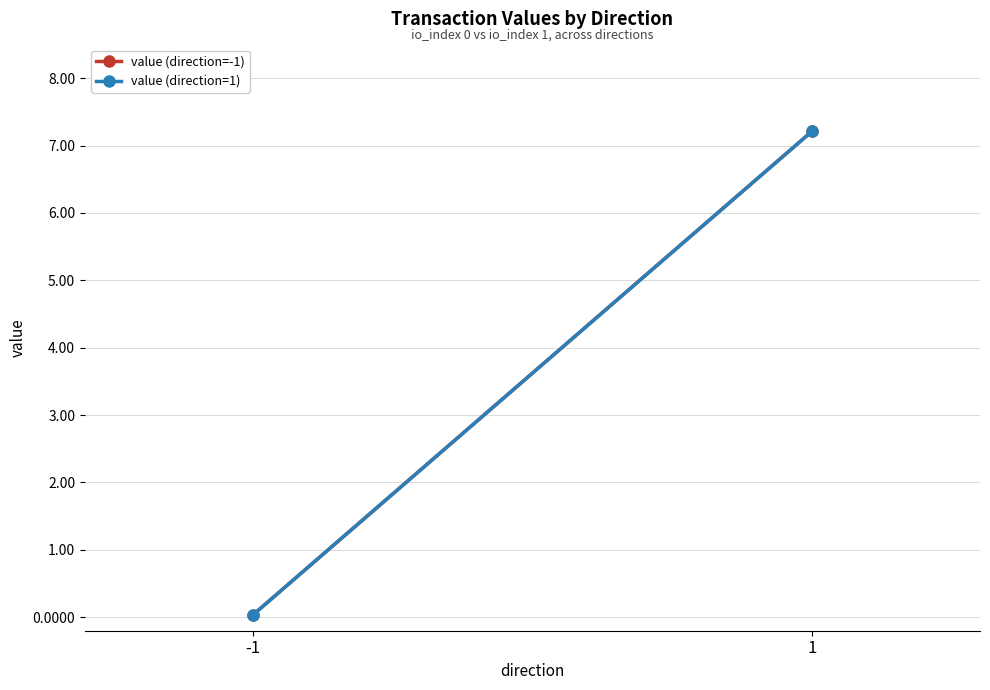

At which category is the sum across all series the highest?

1